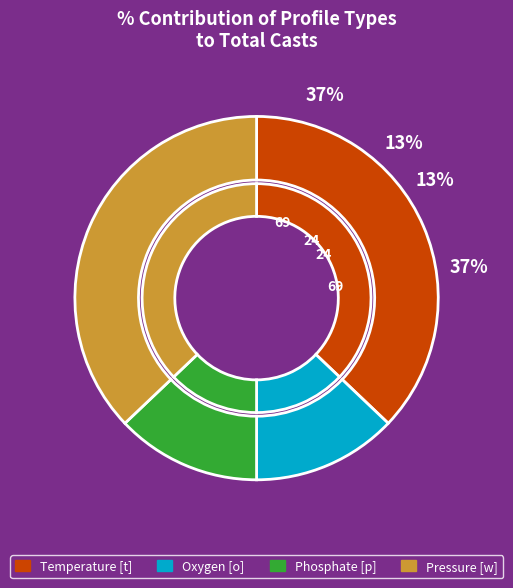

Between Temperature [t] and Pressure [w], which is larger?

Temperature [t]